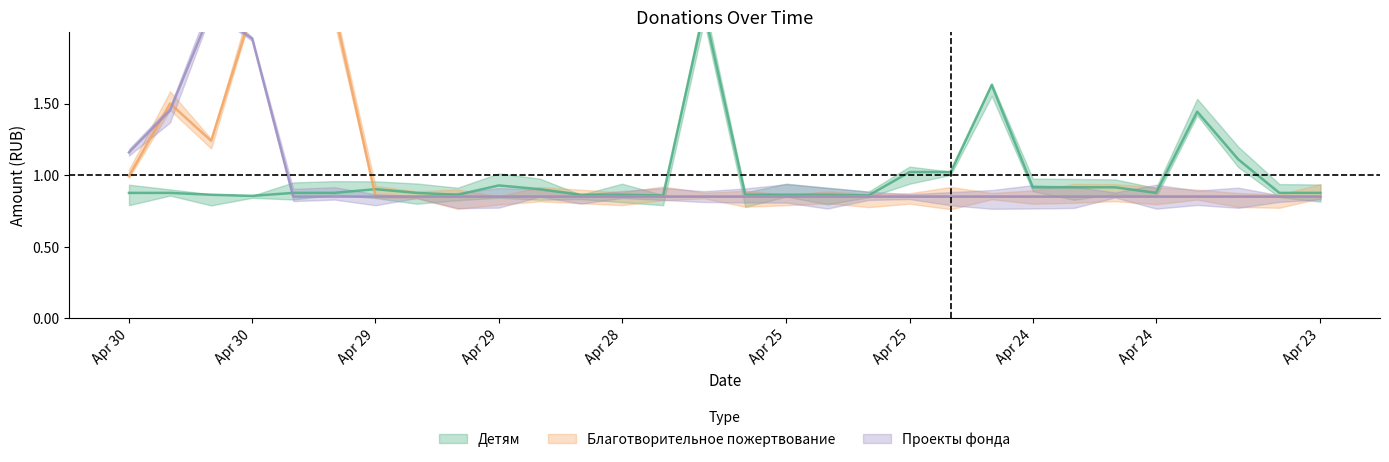

Reading left to right, what are all the values shown in this chart?

Детям: 2013-04-30=0.9	2013-04-30=0.9	2013-04-30=0.9	2013-04-30=0.9	2013-04-30=0.9	2013-04-29=0.9	2013-04-29=0.9	2013-04-29=0.9	2013-04-29=0.9	2013-04-29=0.9	2013-04-29=0.9	2013-04-29=0.9	2013-04-28=0.9	2013-04-26=0.9	2013-04-26=2.1	2013-04-25=0.9	2013-04-25=0.9	2013-04-25=0.9	2013-04-25=0.9	2013-04-25=1.0	2013-04-25=1.0	2013-04-24=1.6	2013-04-24=0.9	2013-04-24=0.9	2013-04-24=0.9	2013-04-24=0.9	2013-04-23=1.4	2013-04-23=1.1	2013-04-23=0.9	2013-04-23=0.9
Благотворительное пожертвование: 2013-04-30=1.0	2013-04-30=1.5	2013-04-30=1.2	2013-04-30=2.1	2013-04-30=2.1	2013-04-29=2.1	2013-04-29=0.8	2013-04-29=0.8	2013-04-29=0.8	2013-04-29=0.8	2013-04-29=0.8	2013-04-29=0.8	2013-04-28=0.8	2013-04-26=0.8	2013-04-26=0.8	2013-04-25=0.8	2013-04-25=0.8	2013-04-25=0.8	2013-04-25=0.8	2013-04-25=0.8	2013-04-25=0.8	2013-04-24=0.8	2013-04-24=0.8	2013-04-24=0.8	2013-04-24=0.8	2013-04-24=0.8	2013-04-23=0.8	2013-04-23=0.8	2013-04-23=0.8	2013-04-23=0.8
Проекты фонда: 2013-04-30=1.2	2013-04-30=1.5	2013-04-30=2.1	2013-04-30=2.0	2013-04-30=0.8	2013-04-29=0.8	2013-04-29=0.8	2013-04-29=0.8	2013-04-29=0.8	2013-04-29=0.8	2013-04-29=0.8	2013-04-29=0.8	2013-04-28=0.8	2013-04-26=0.8	2013-04-26=0.8	2013-04-25=0.8	2013-04-25=0.8	2013-04-25=0.8	2013-04-25=0.8	2013-04-25=0.8	2013-04-25=0.8	2013-04-24=0.8	2013-04-24=0.8	2013-04-24=0.8	2013-04-24=0.8	2013-04-24=0.8	2013-04-23=0.8	2013-04-23=0.8	2013-04-23=0.8	2013-04-23=0.8